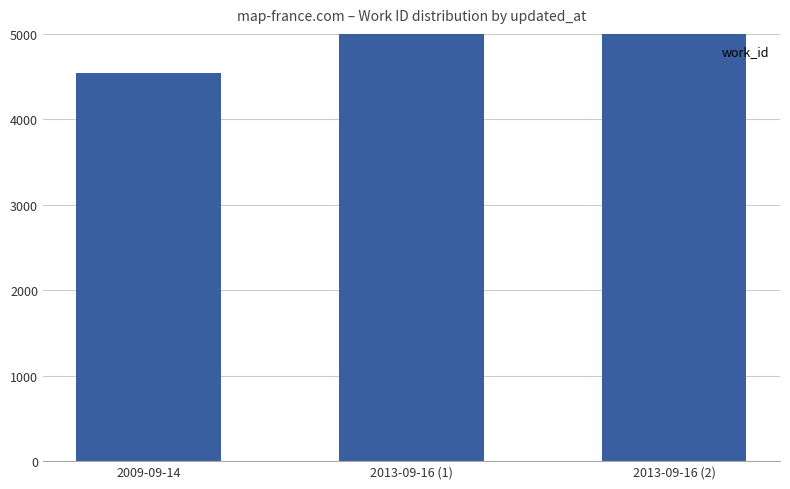

Rank the categories by value from highest to lowest.

2013-09-16 (1), 2013-09-16 (2), 2009-09-14